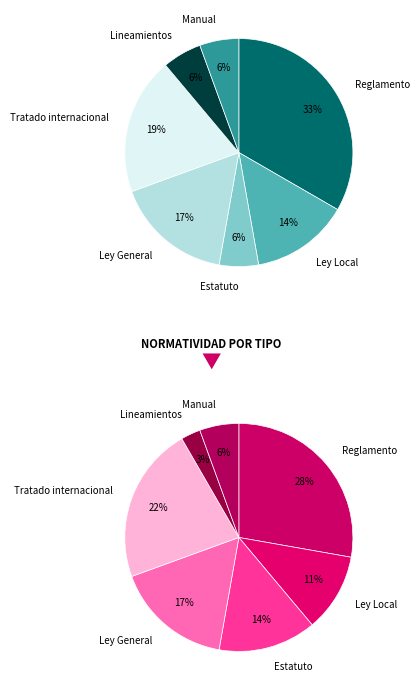

The Estatuto slice represents 1% of the pie. True or false?

False